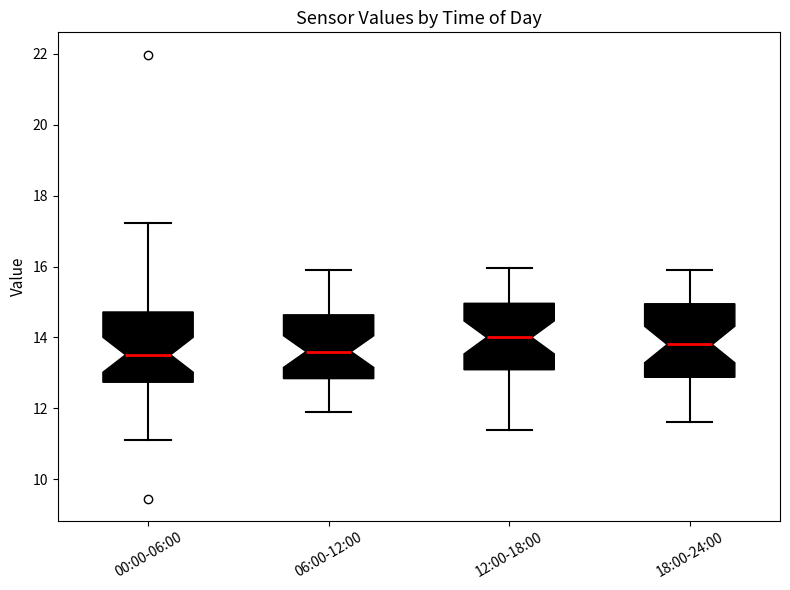

Reading left to right, transcribe this box plot: for each box, give where its median line is, the range the box spans, and where its two whiskers end, as read against the y-axis. The values are not printed on the chart, so give them approximately, as read against the axis.

00:00-06:00: median 13.6, box 12.8 to 14.8, whiskers 11.2 to 17.2
06:00-12:00: median 13.6, box 12.8 to 14.6, whiskers 12.0 to 16.0
12:00-18:00: median 14.0, box 13.0 to 15.0, whiskers 11.4 to 16.0
18:00-24:00: median 13.8, box 12.8 to 15.0, whiskers 11.6 to 16.0